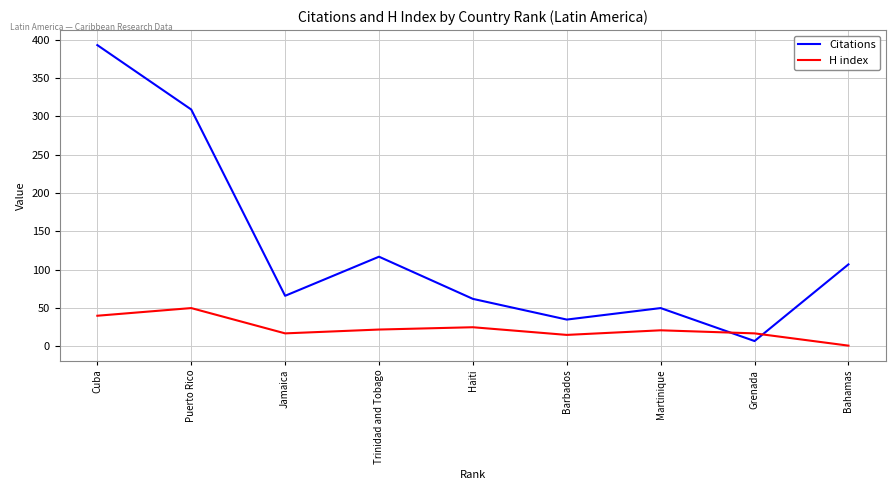

True or false: H index has more than 2 points higher than both neighbors.

True